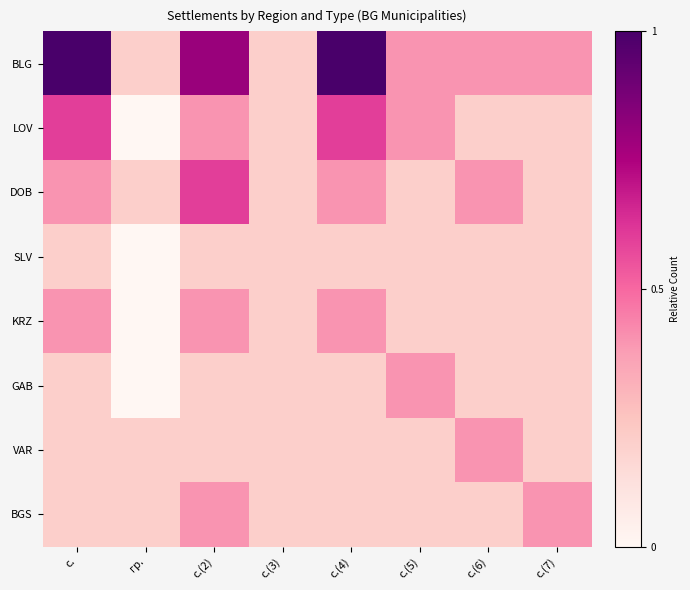

How many distinct data groups are displayed?

8